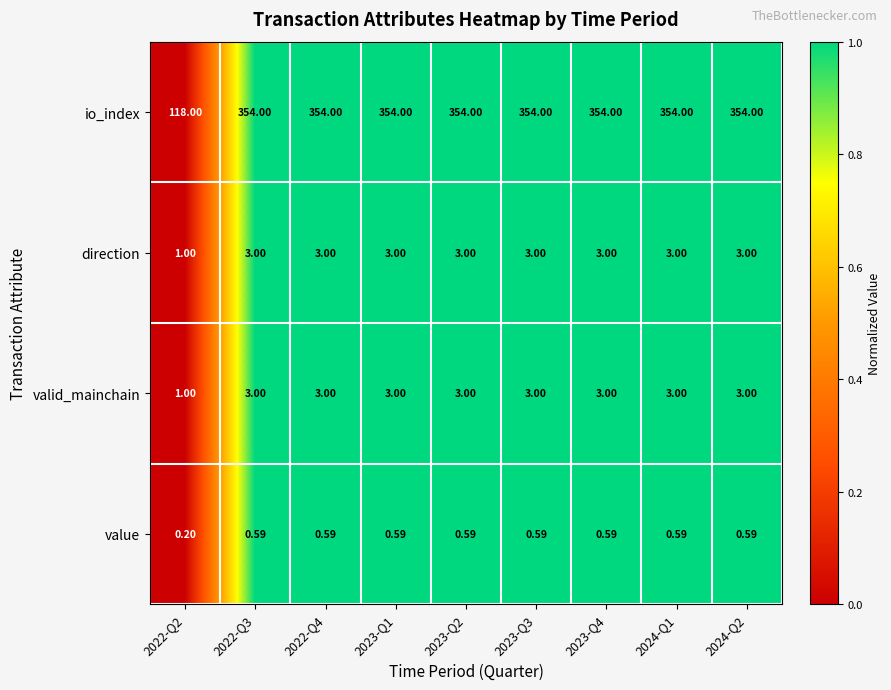

Count the number of data series in this chart.

4